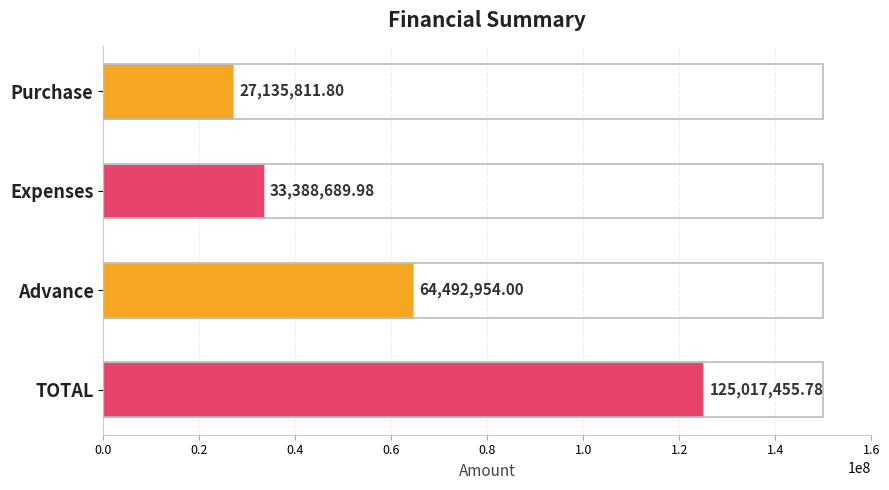

Approximately how many times larger is the value at TOTAL compared to Expenses?

3.7